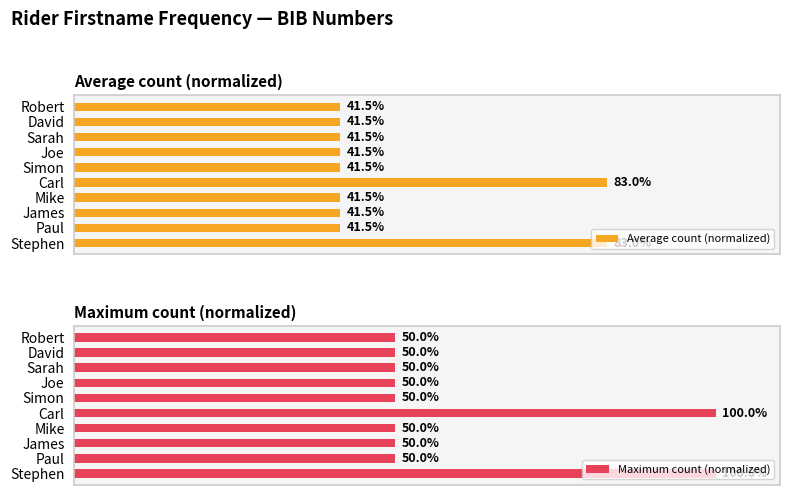

At how many categories does at least one series exceed 87?

2